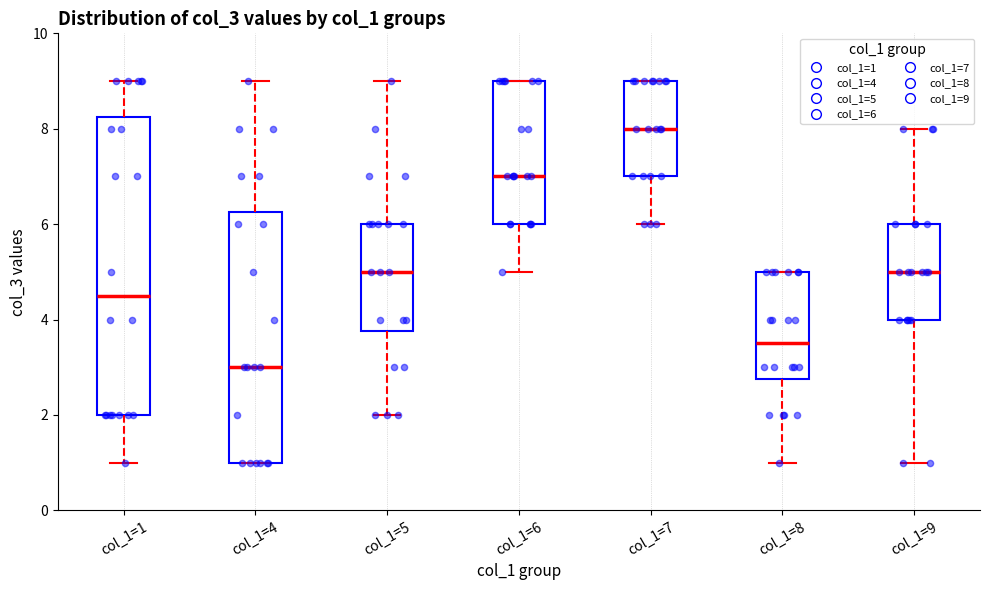

Where does the upper whisker of the box for col_1=4 end on the y-axis? The values are not printed on the chart, so give them approximately, as read against the axis.

9.0